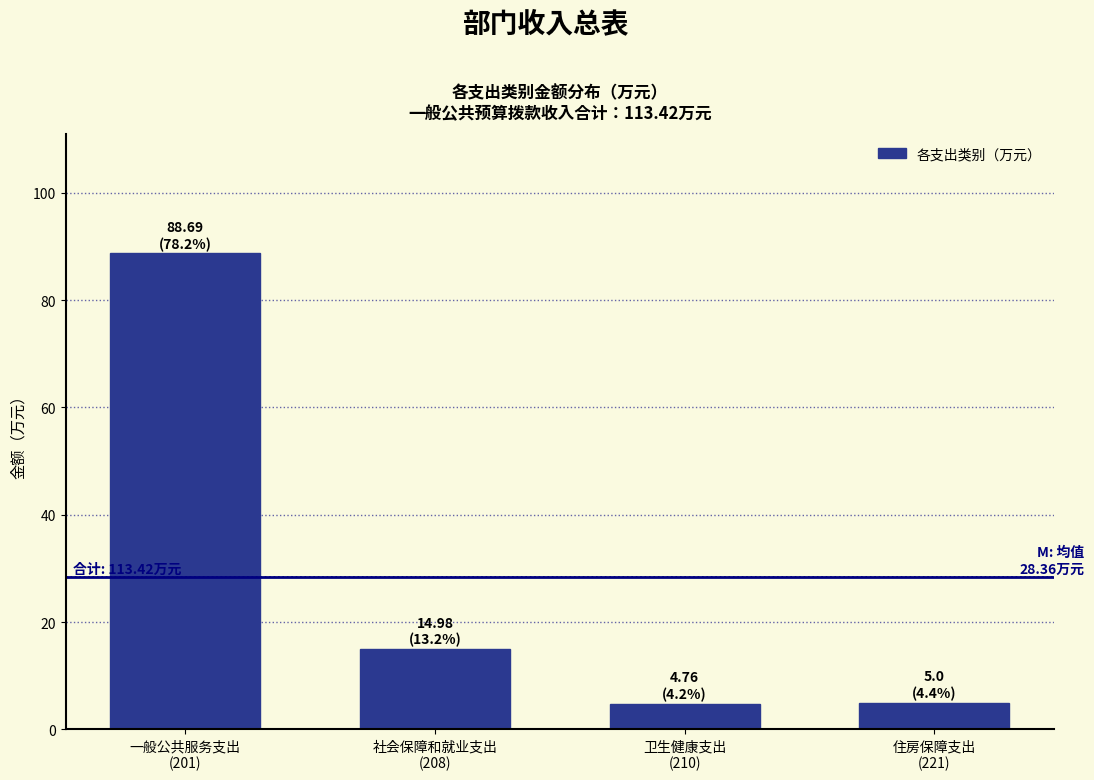

What is the value of the 3rd bar from the left?

4.8